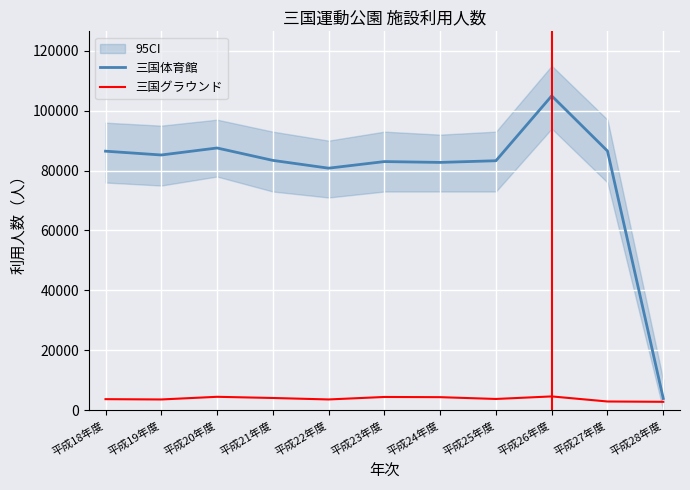

Reading right to left, transcribe all the data shown in this chart.

三国体育館: 3871	86526	104953	83282	82723	83001	80796	83398	87540	85202	86474
三国グラウンド: 2769	2876	4570	3720	4319	4385	3558	4046	4441	3554	3654